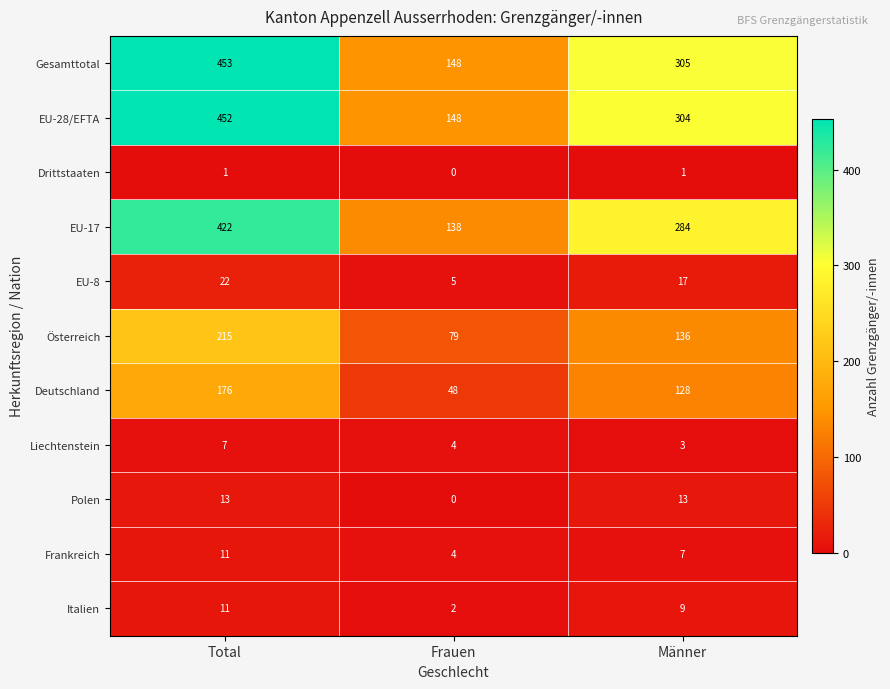

Which series changed the most between Frauen and Männer?

Gesamttotal